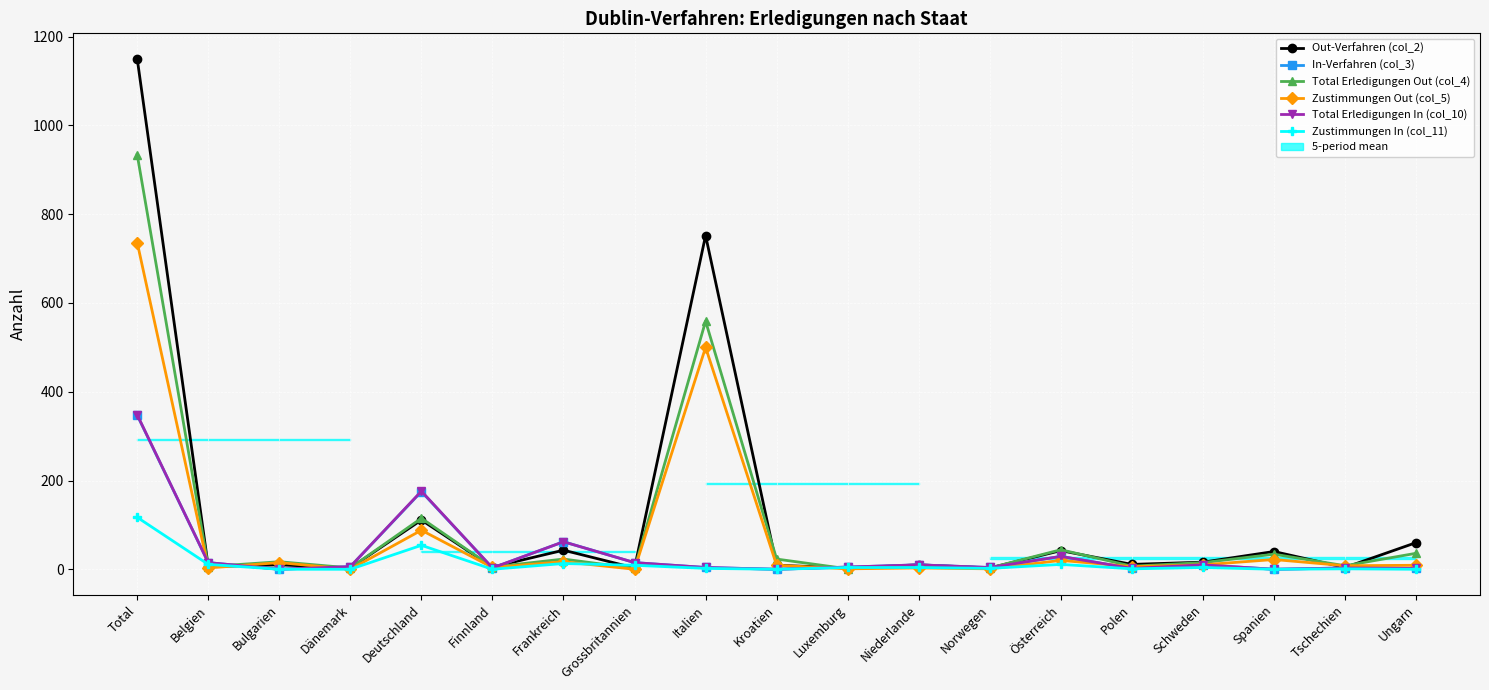

True or false: Zustimmungen In (col_11) and Total Erledigungen In (col_10) cross at least once.

False